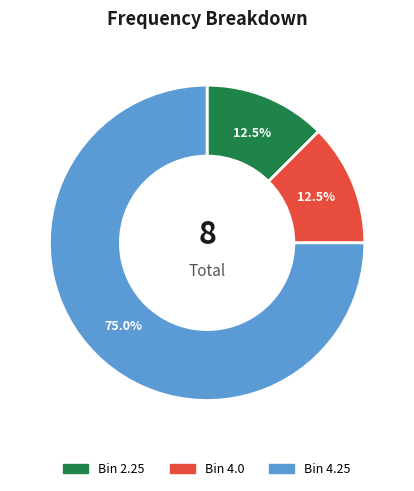

Does any single category account for the majority?

Yes